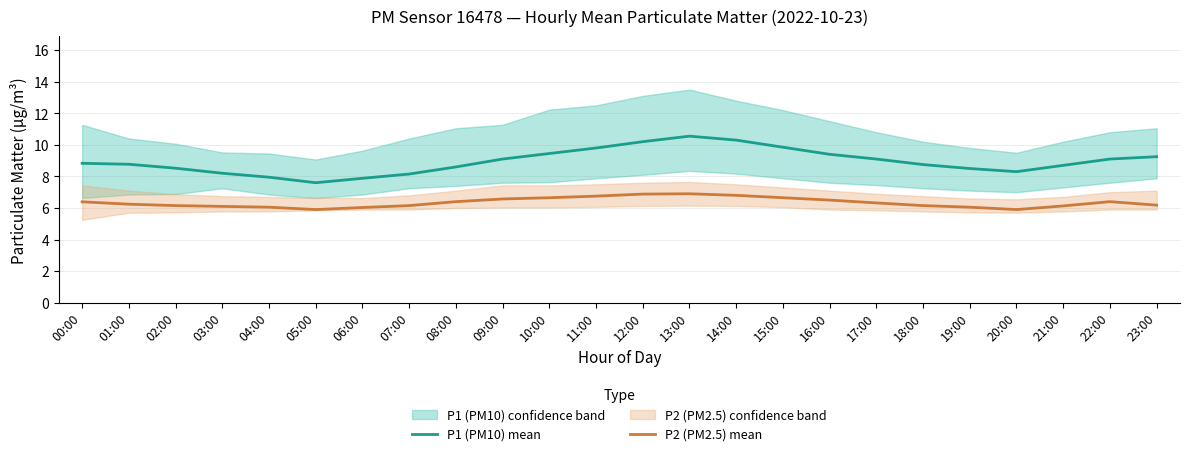

How many data points in P2 (PM2.5) mean are less than 6?

2